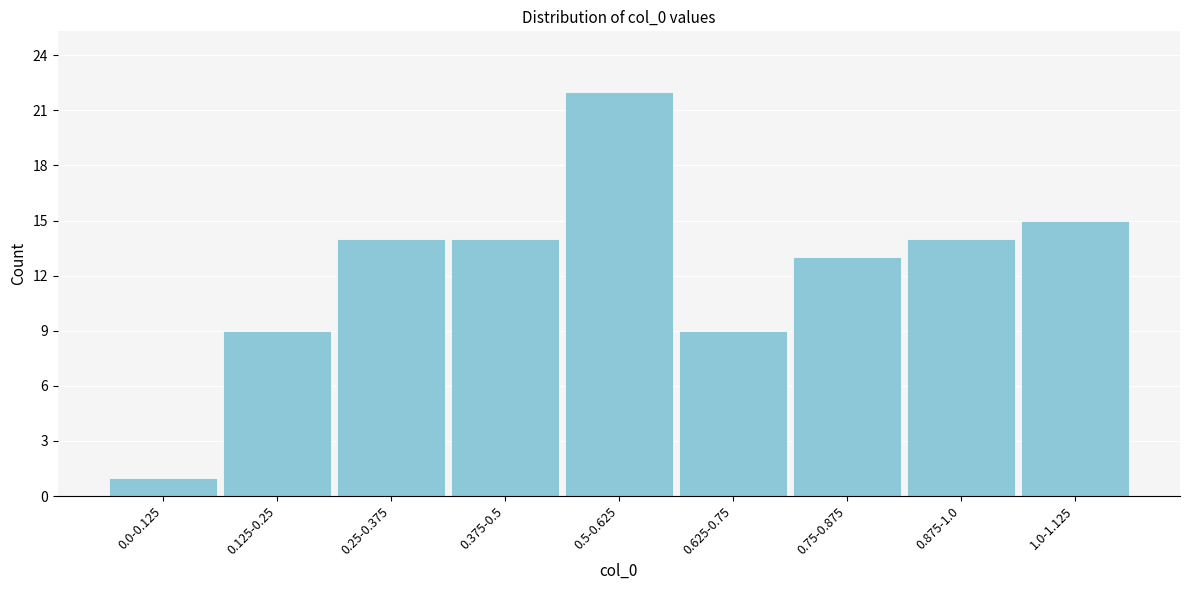

Reading right to left, transcribe all the data shown in this chart.

15	14	13	9	22	14	14	9	1